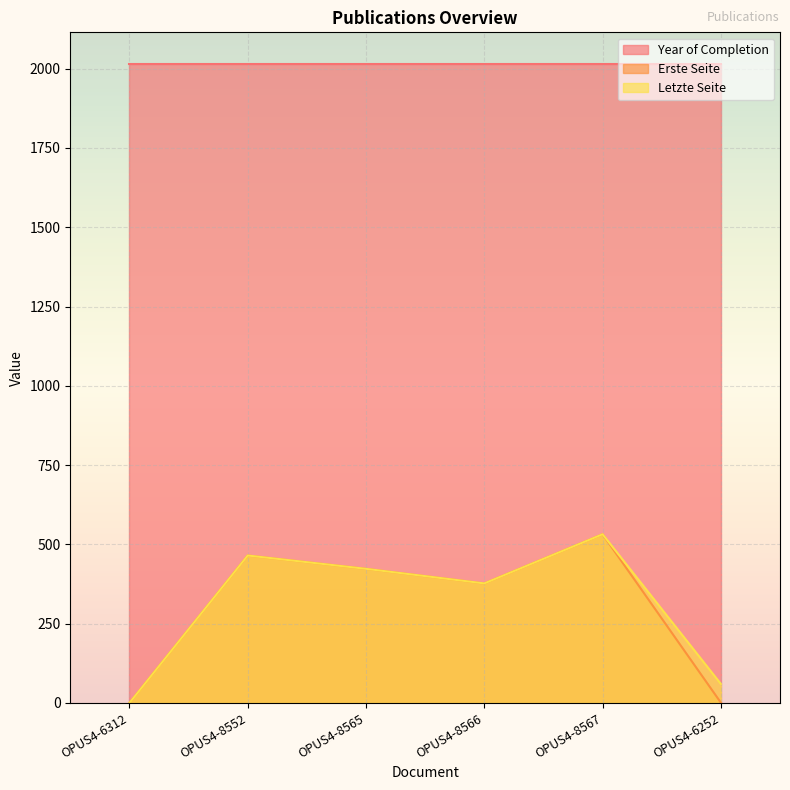

Where is the first local minimum for Letzte Seite?

OPUS4-8566